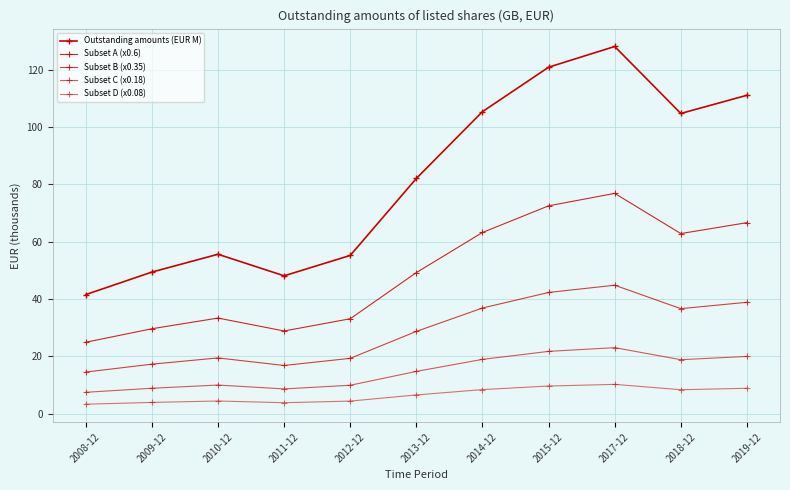

What is the difference between the Subset D (x0.08) values at 2018-12 and 2011-12?

4.5